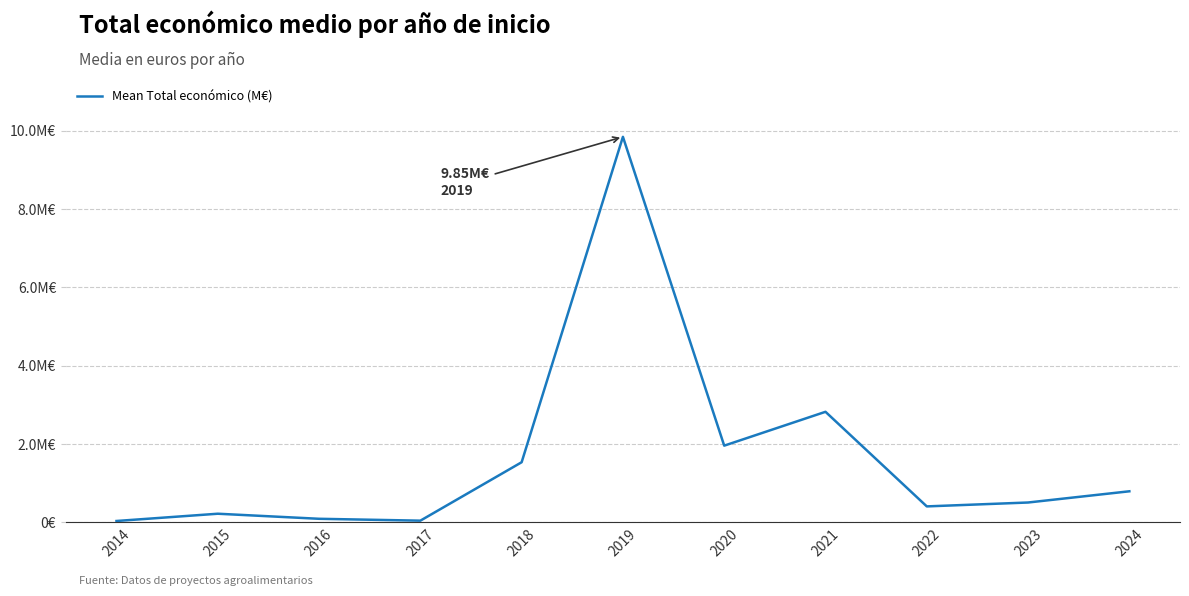

What is the difference between the second highest and minimum values?

2789277.8